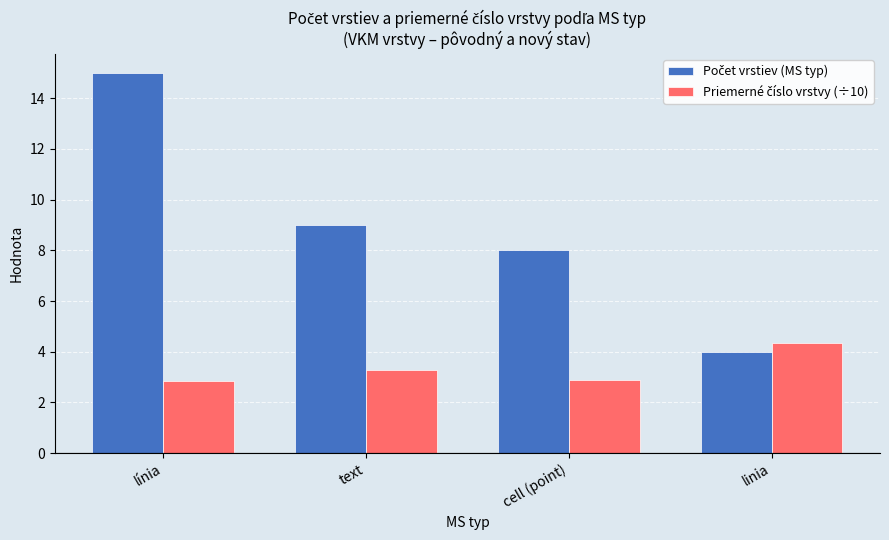

What is the total value across all series at cell (point)?

10.9